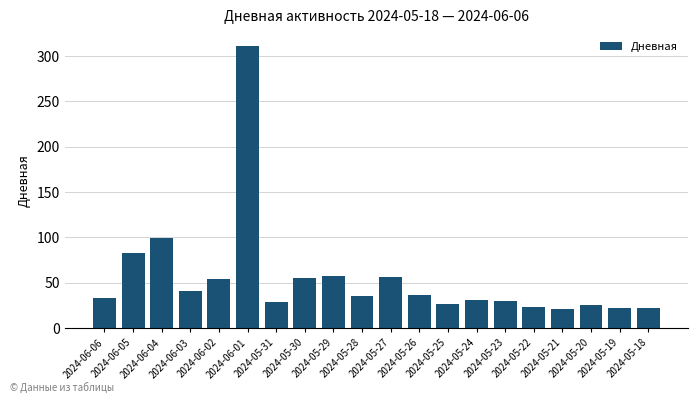

What is the maximum value shown in the chart?

311